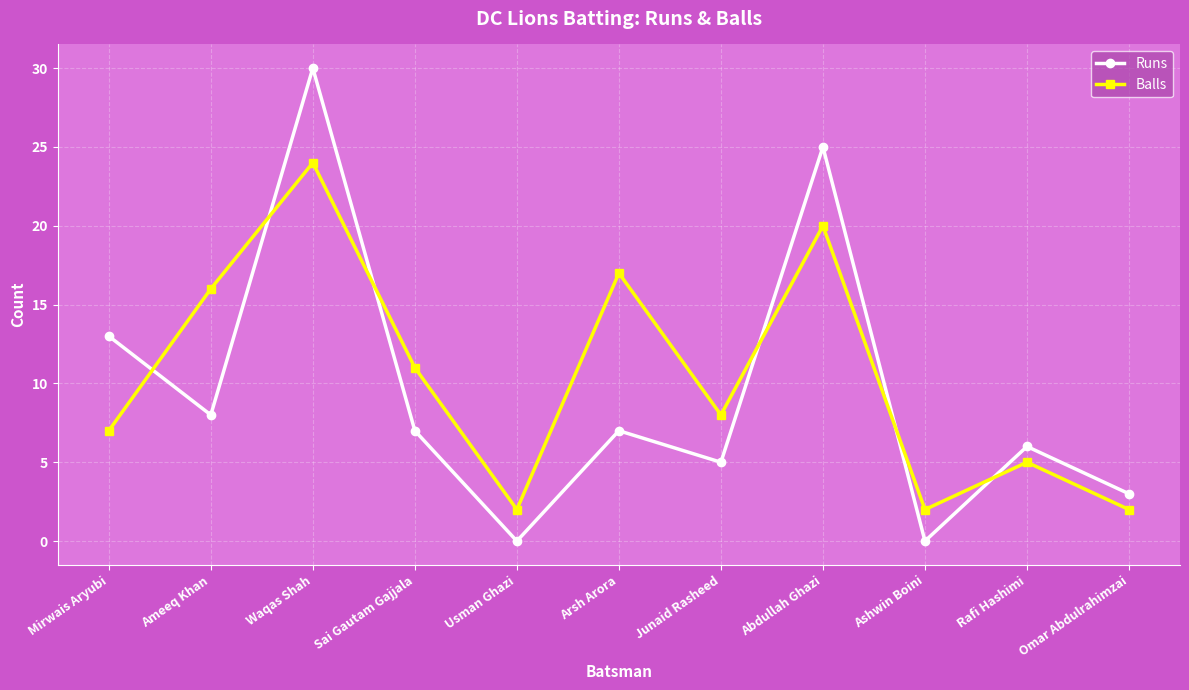

What is the label of the 4th point from the left?

Sai Gautam Gajjala